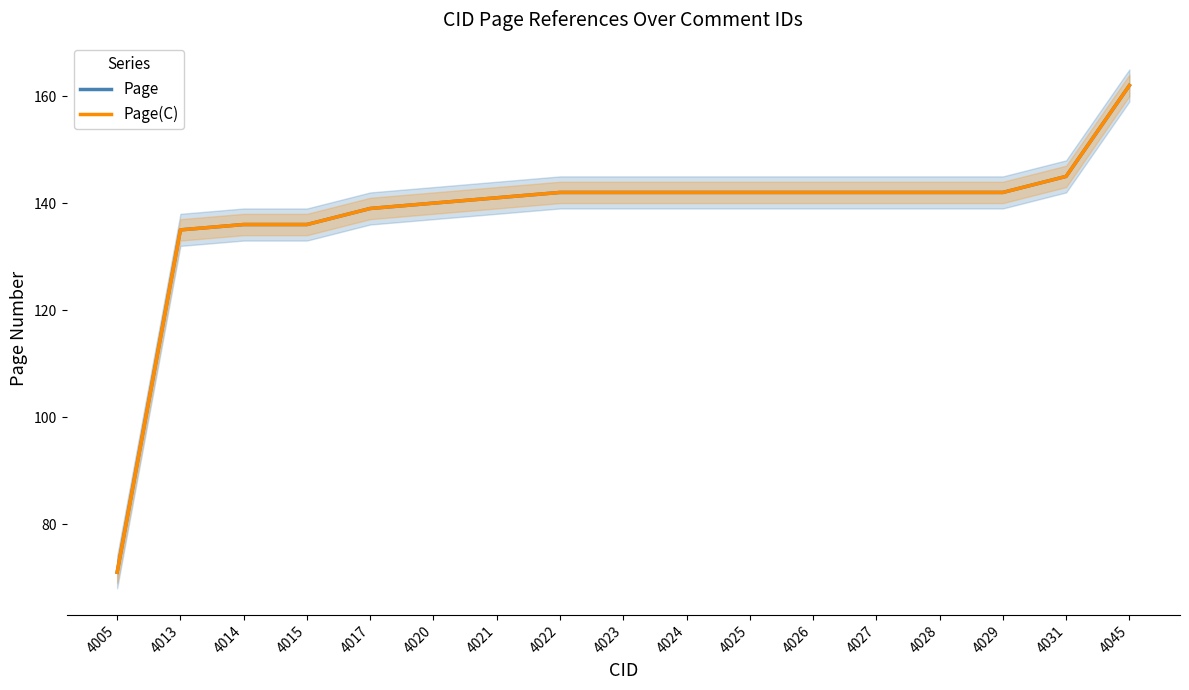

How many data points does each series have?

17